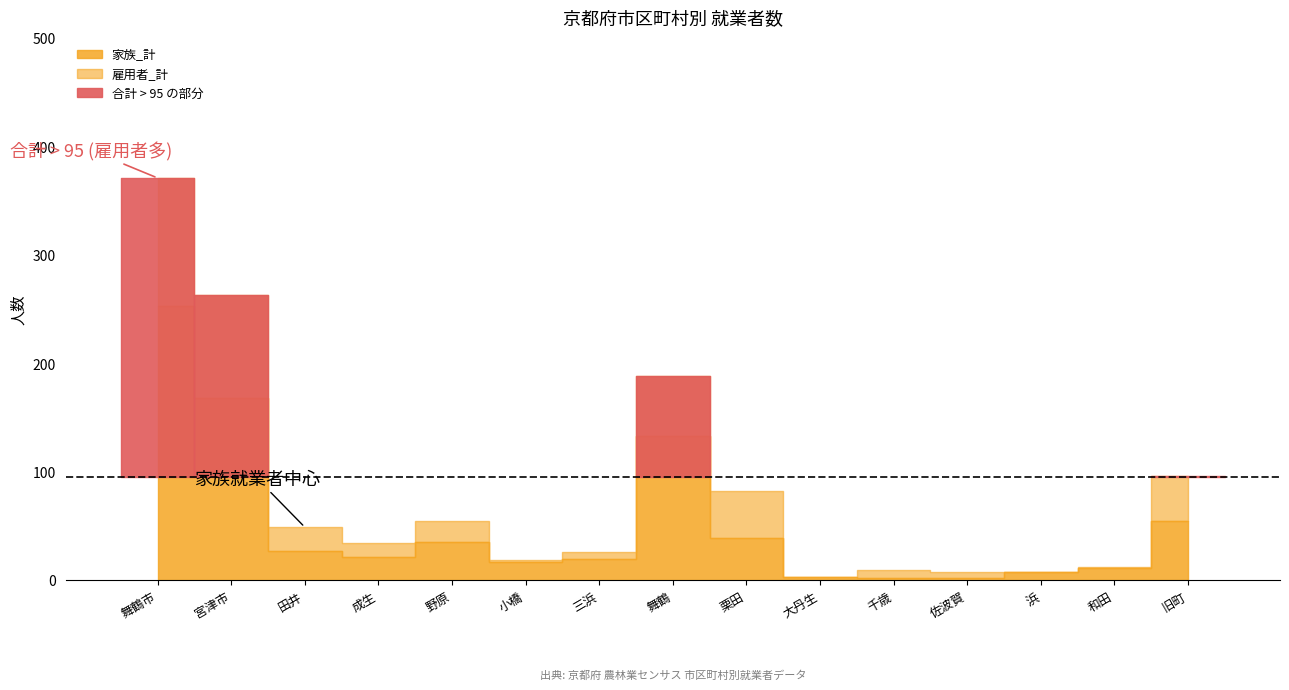

How many lines are shown in the chart?

3